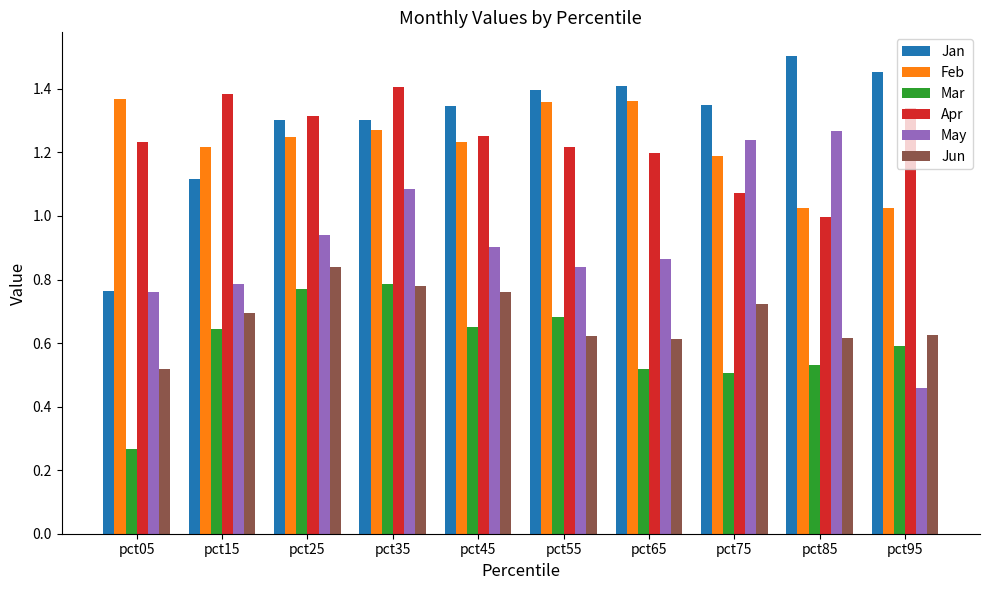

The value of Jan at pct85 is 2.7. True or false?

False